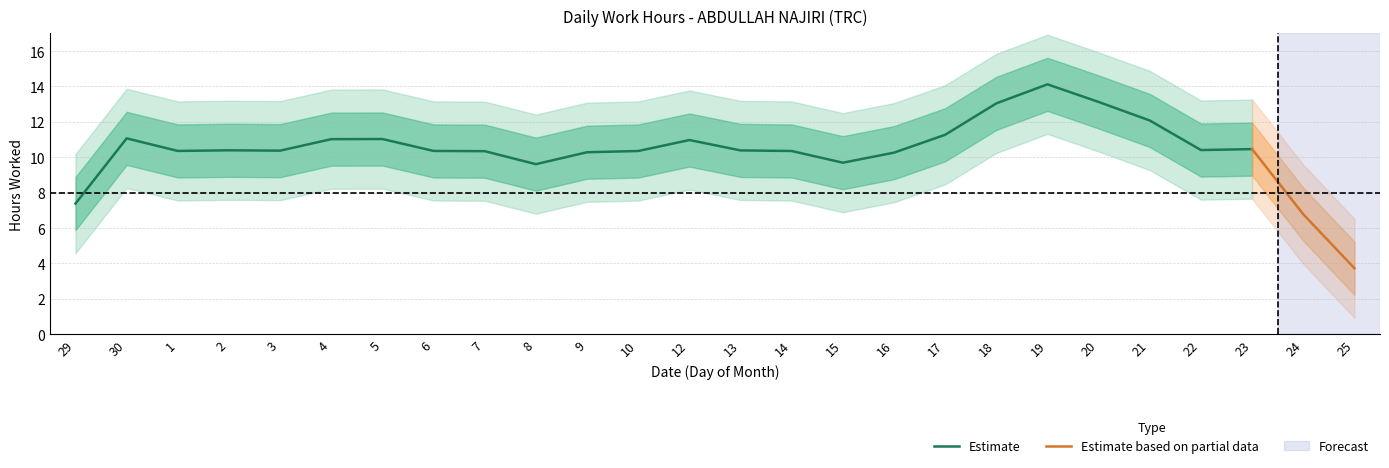

The value of Estimate at 13 is 2.7. True or false?

False